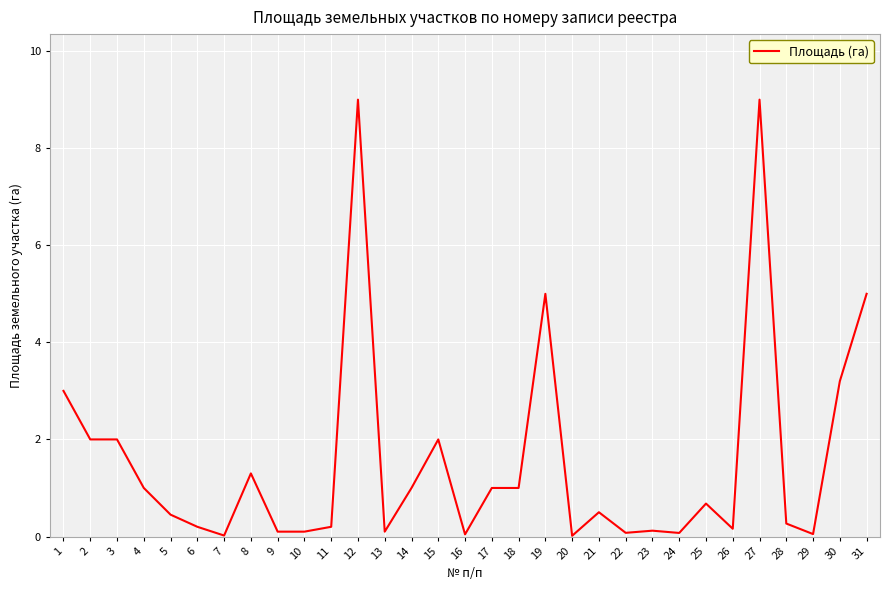

What is the maximum value shown in the chart?

9.0